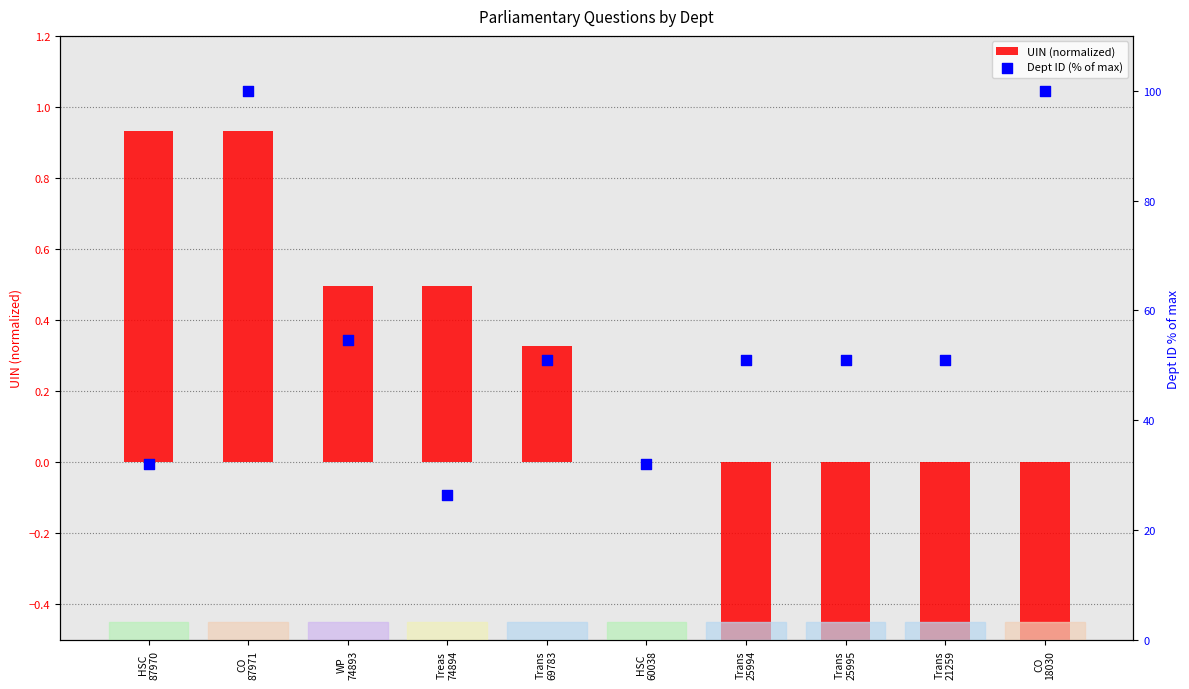

Which series contains the highest Y value?

Dept ID (% of max)